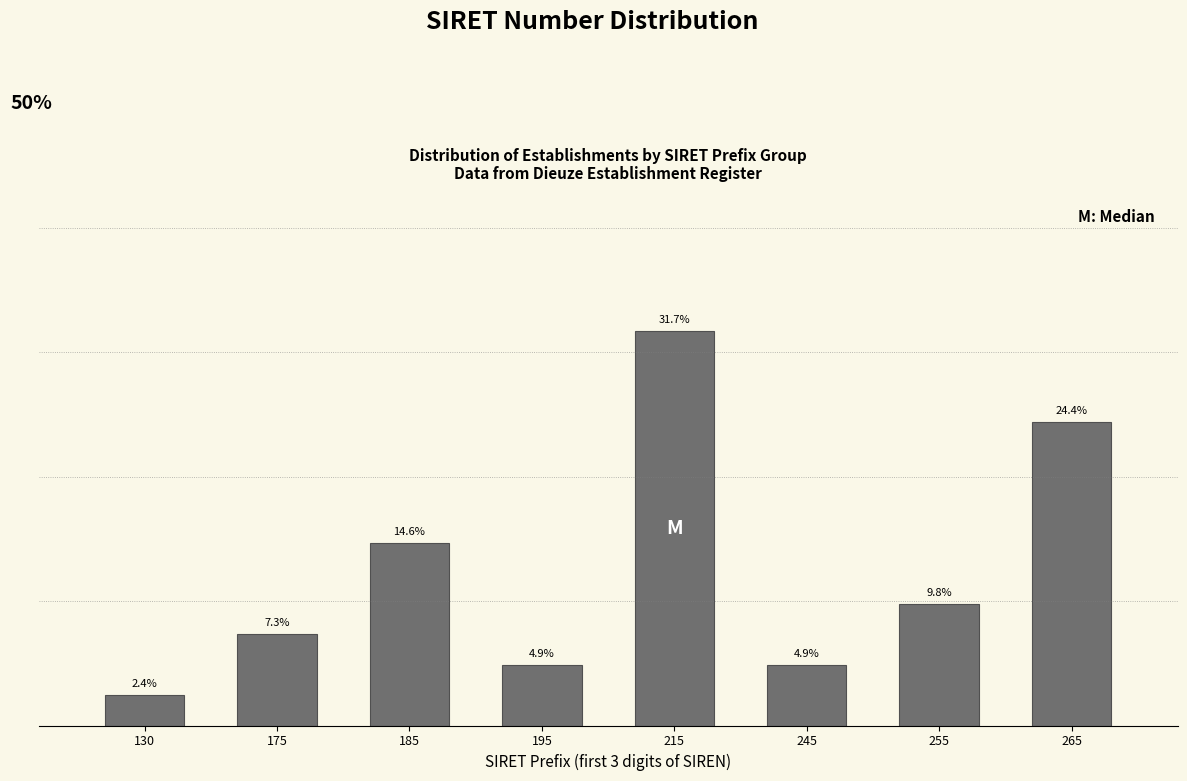

Are the bars horizontal?

No